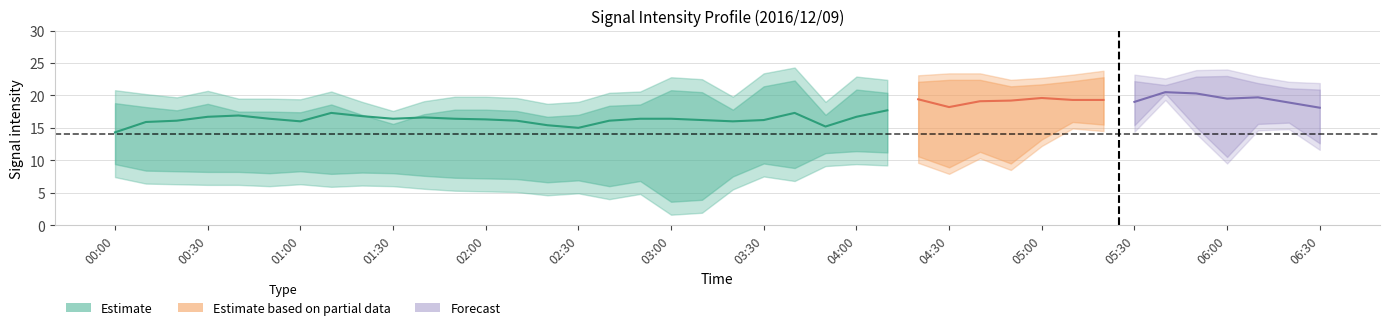

Reading left to right, list all the values displayed in this chart.

low: 00:00=7.4	00:10=6.4	00:20=6.3	00:30=6.2	00:40=6.2	00:50=6.0	01:00=6.3	01:10=5.9	01:20=6.1	01:30=6.0	01:40=5.6	01:50=5.3	02:00=5.2	02:10=5.1	02:20=4.6	02:30=4.9	02:40=4.0	02:50=4.8	03:00=1.6	03:10=1.9	03:20=5.5	03:30=7.5	03:40=6.8	03:50=9.1	04:00=9.4	04:10=9.2	04:20=9.6	04:30=7.9	04:40=10.3	04:50=8.5	05:00=12.2	05:10=14.9	05:20=14.5	05:30=14.4	05:40=19.3	05:50=14.1	06:00=9.5	06:10=14.6	06:20=14.8	06:30=11.6
mid: 00:00=14.3	00:10=15.9	00:20=16.1	00:30=16.7	00:40=16.9	00:50=16.4	01:00=16.0	01:10=17.3	01:20=16.8	01:30=16.4	01:40=16.6	01:50=16.4	02:00=16.3	02:10=16.1	02:20=15.4	02:30=15.0	02:40=16.1	02:50=16.4	03:00=16.4	03:10=16.2	03:20=16.0	03:30=16.2	03:40=17.3	03:50=15.2	04:00=16.7	04:10=17.7	04:20=19.4	04:30=18.2	04:40=19.1	04:50=19.2	05:00=19.6	05:10=19.3	05:20=19.3	05:30=19.0	05:40=20.5	05:50=20.3	06:00=19.5	06:10=19.7	06:20=18.9	06:30=18.1
high: 00:00=20.8	00:10=20.2	00:20=19.7	00:30=20.7	00:40=19.5	00:50=19.5	01:00=19.4	01:10=20.6	01:20=19.0	01:30=17.6	01:40=19.1	01:50=19.8	02:00=19.8	02:10=19.6	02:20=18.7	02:30=19.0	02:40=20.4	02:50=20.6	03:00=22.8	03:10=22.5	03:20=19.8	03:30=23.4	03:40=24.3	03:50=19.0	04:00=22.9	04:10=22.4	04:20=23.1	04:30=23.4	04:40=23.4	04:50=22.4	05:00=22.7	05:10=23.2	05:20=23.8	05:30=23.2	05:40=22.6	05:50=23.9	06:00=24.0	06:10=22.9	06:20=22.1	06:30=21.9